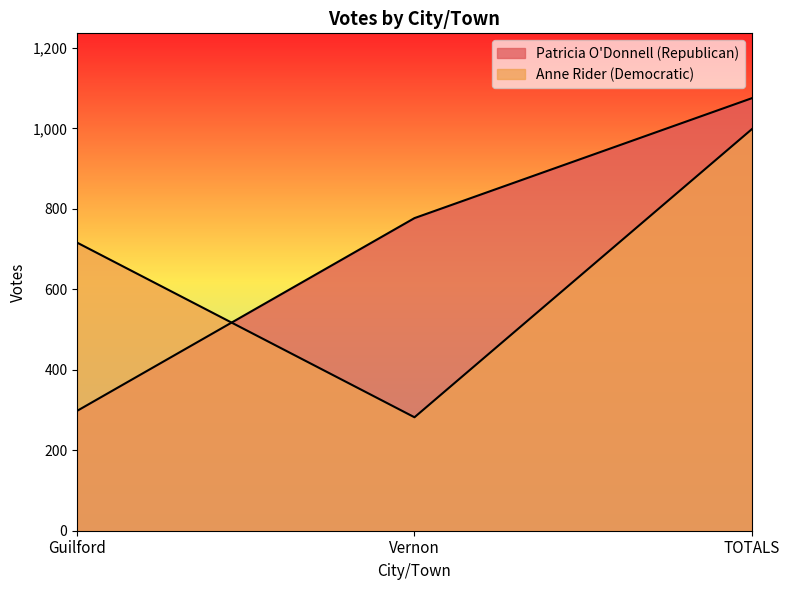

Reading left to right, transcribe all the data shown in this chart.

Patricia O'Donnell (Republican): Guilford=298	Vernon=777	TOTALS=1075
Anne Rider (Democratic): Guilford=716	Vernon=282	TOTALS=998